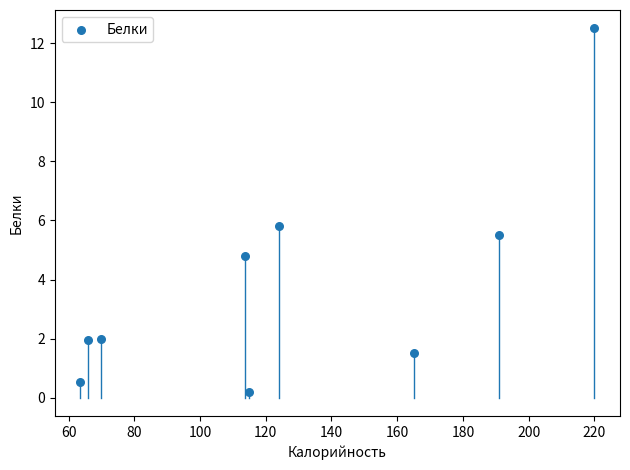

What is the average Y value?

3.9